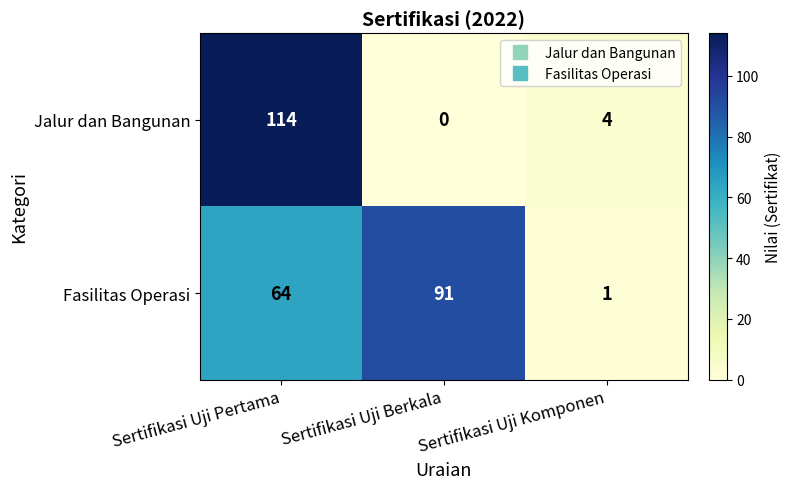

Which series has the largest total across all categories?

Fasilitas Operasi